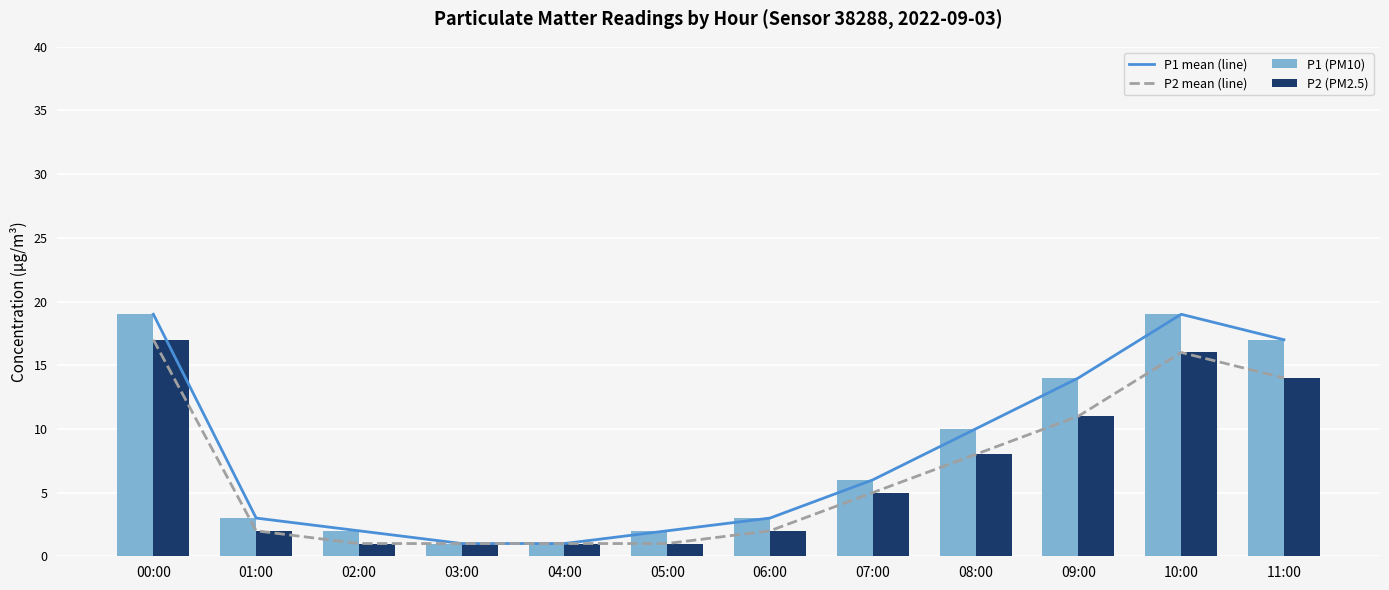

Where is P2 (PM2.5) nearest to the value 9?

08:00